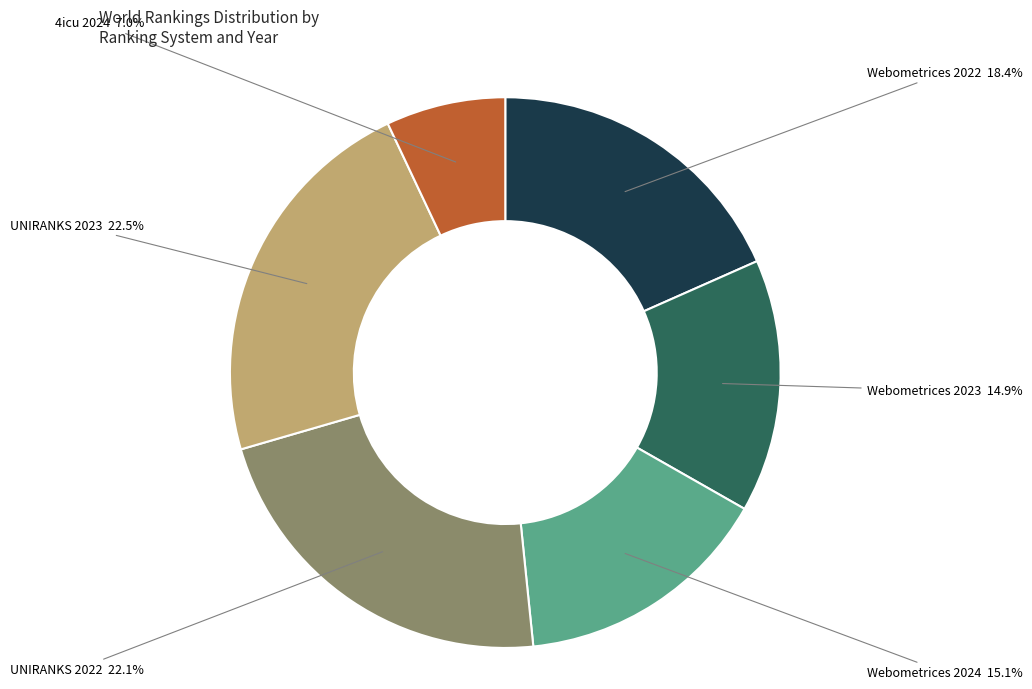

How much of the chart is everything except Webometrices 2022?

81.6%